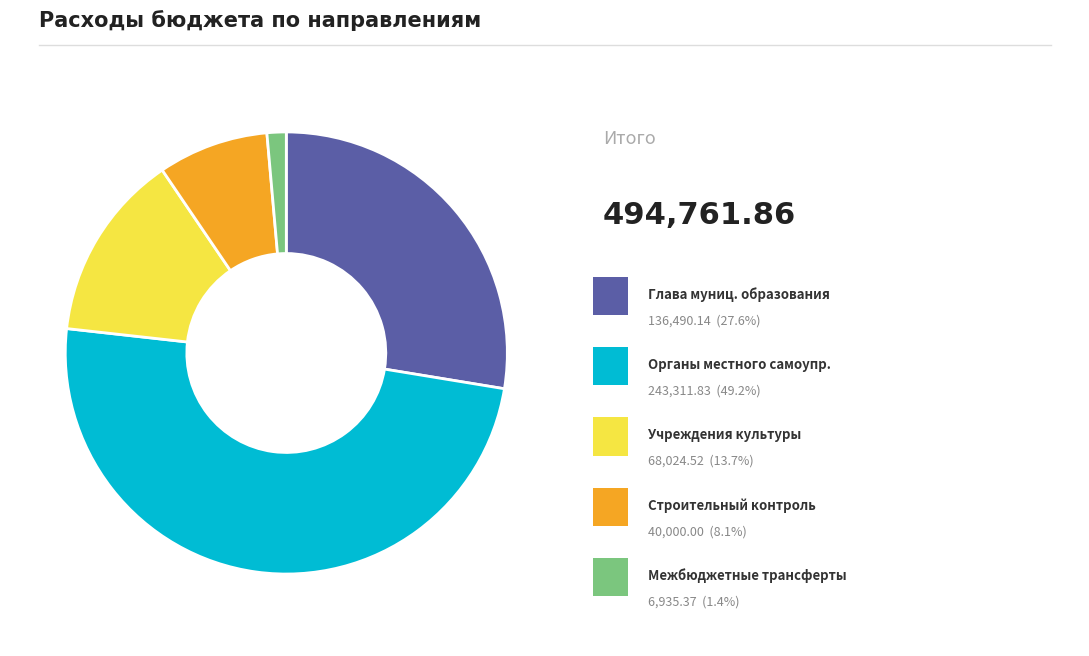

Is there any slice that represents more than half of the pie?

No